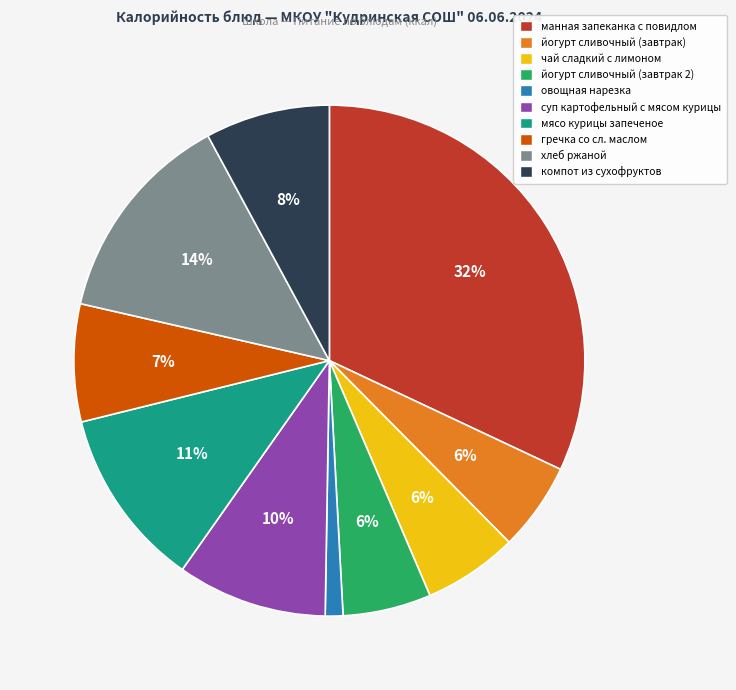

Count the number of slices in the pie.

10